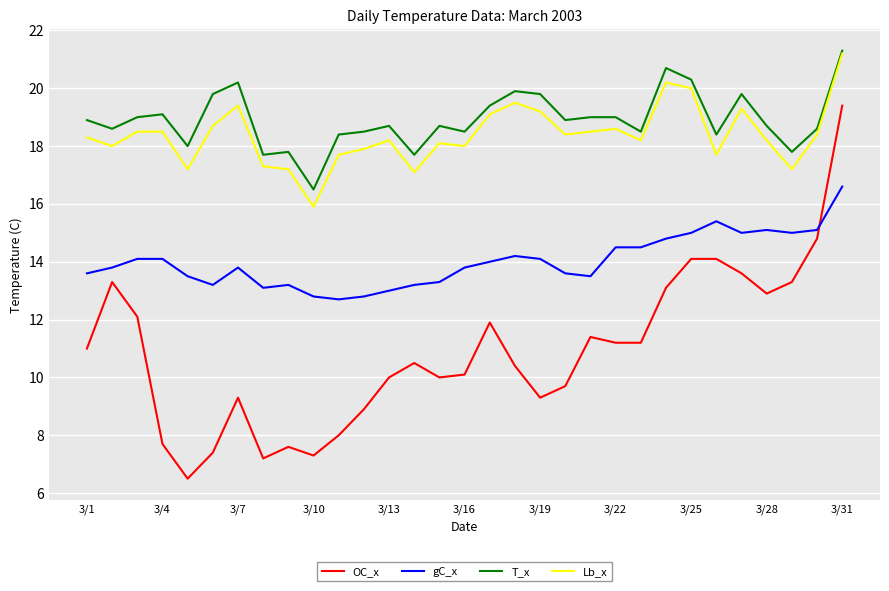

True or false: OC_x and T_x cross at least once.

False